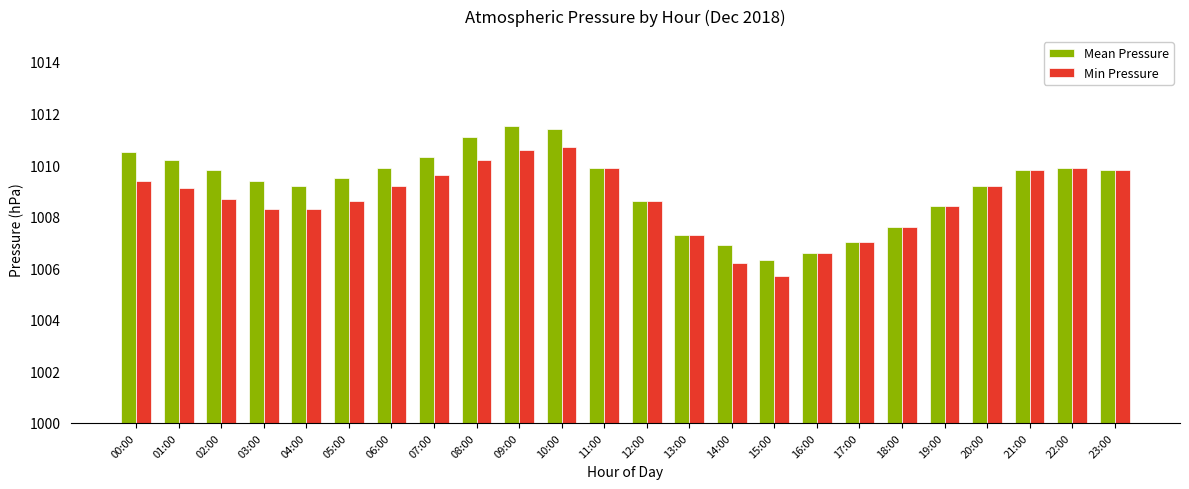

What is the highest value of the Mean Pressure series?

1011.5